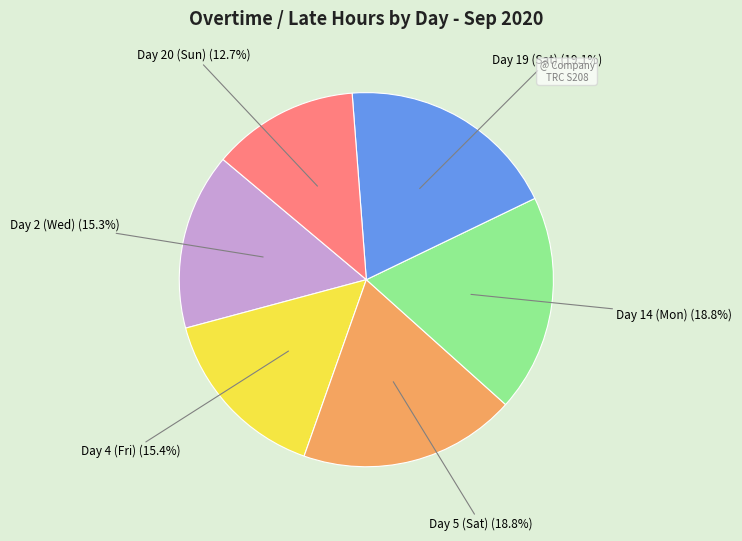

Is there a majority slice in this chart?

No